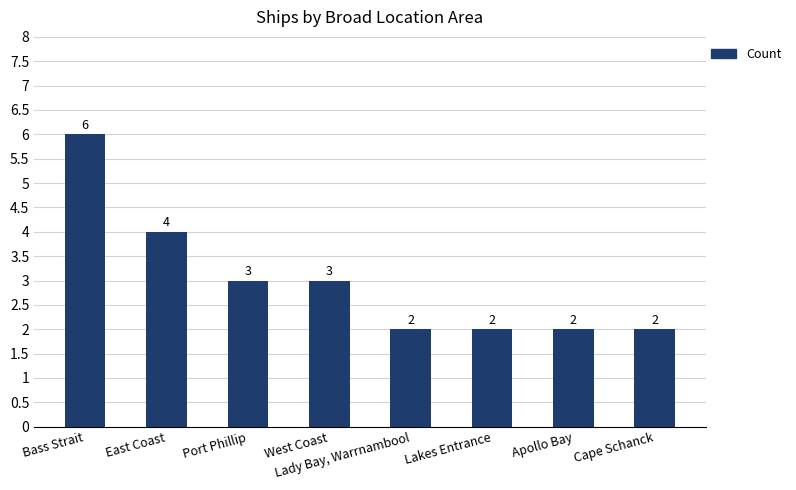

What value does the data have at Apollo Bay?

2